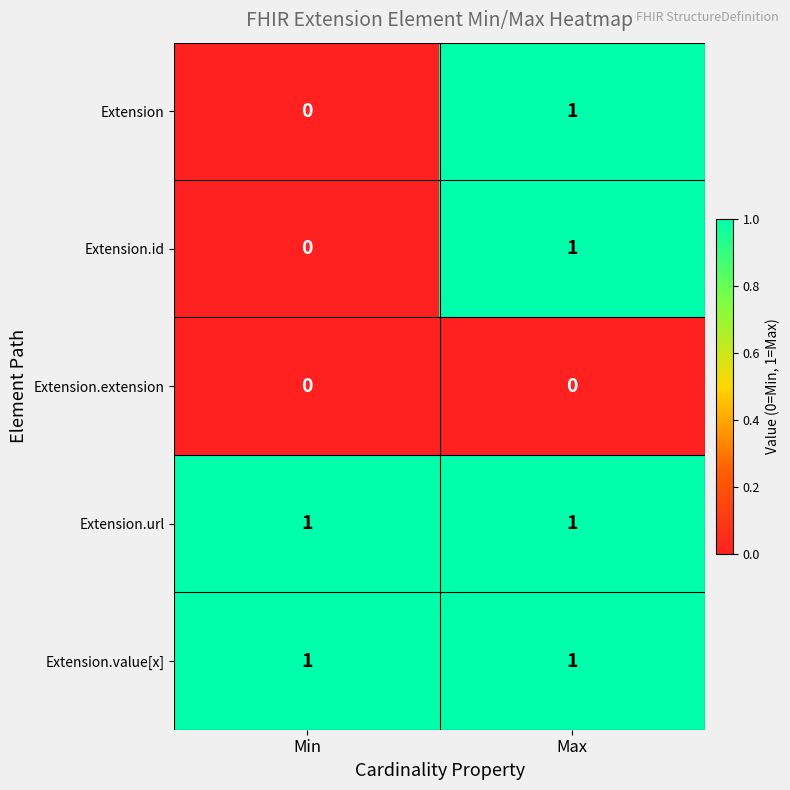

Is it true that Extension.id equals 1 at Max?

True